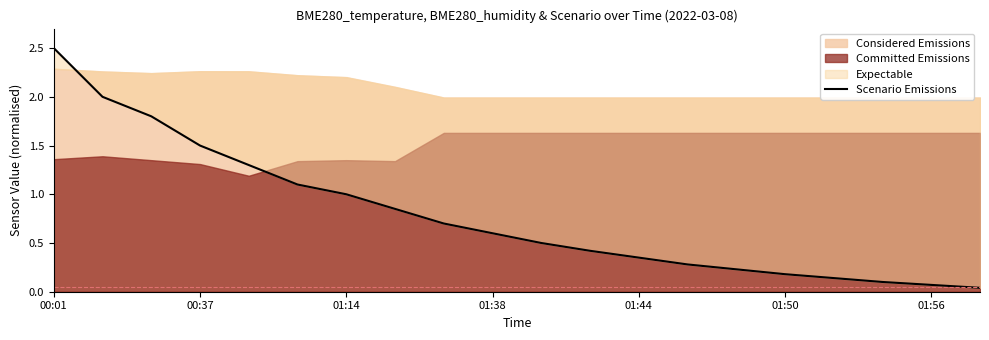

Reading left to right, list all the values displayed in this chart.

2.5	2.0	1.8	1.5	1.3	1.1	1.0	0.8	0.7	0.6	0.5	0.4	0.3	0.3	0.2	0.2	0.1	0.1	0.1	0.0